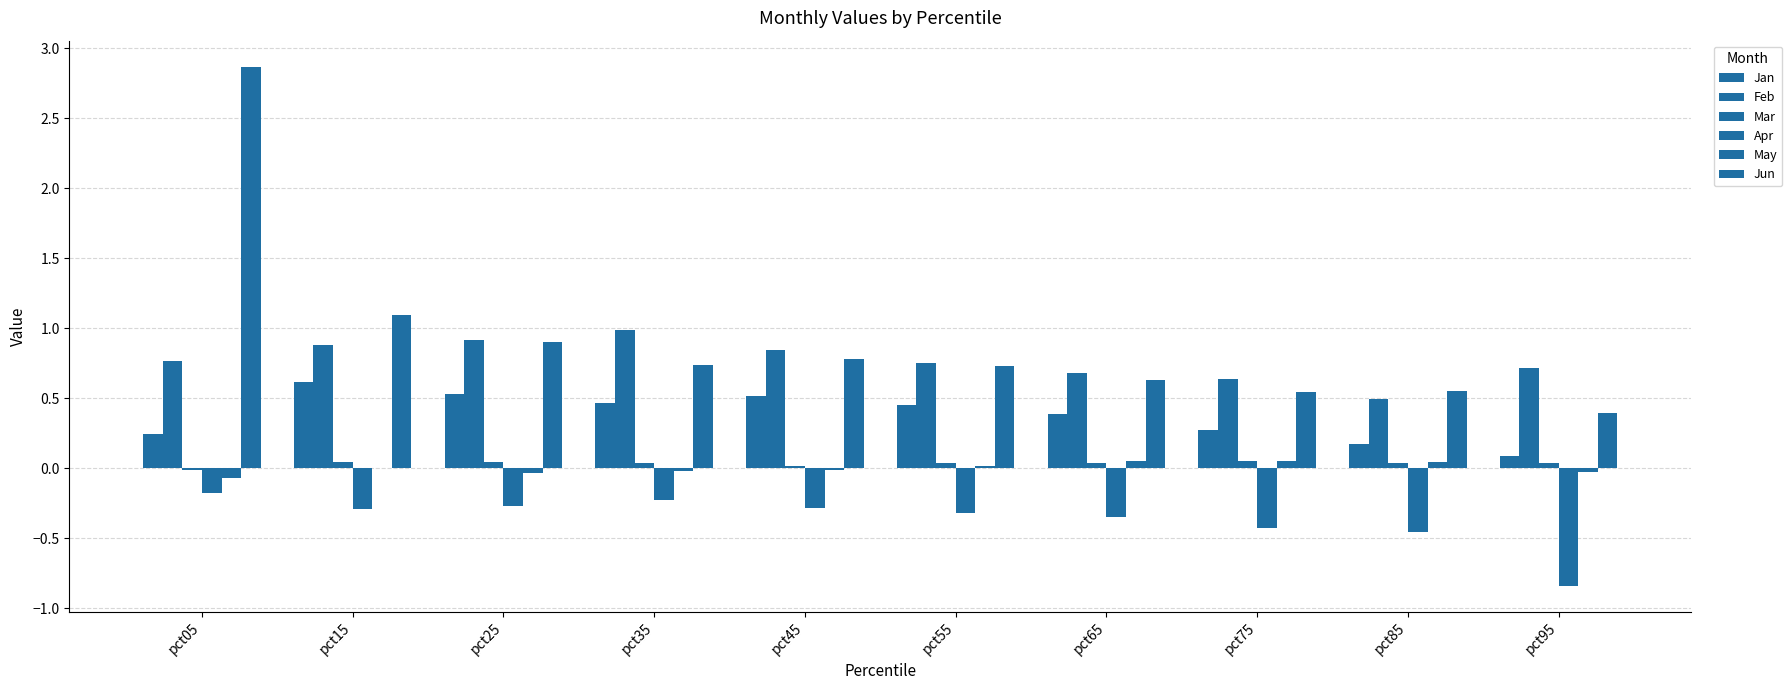

Are the bars grouped side by side (vs. stacked)?

Yes